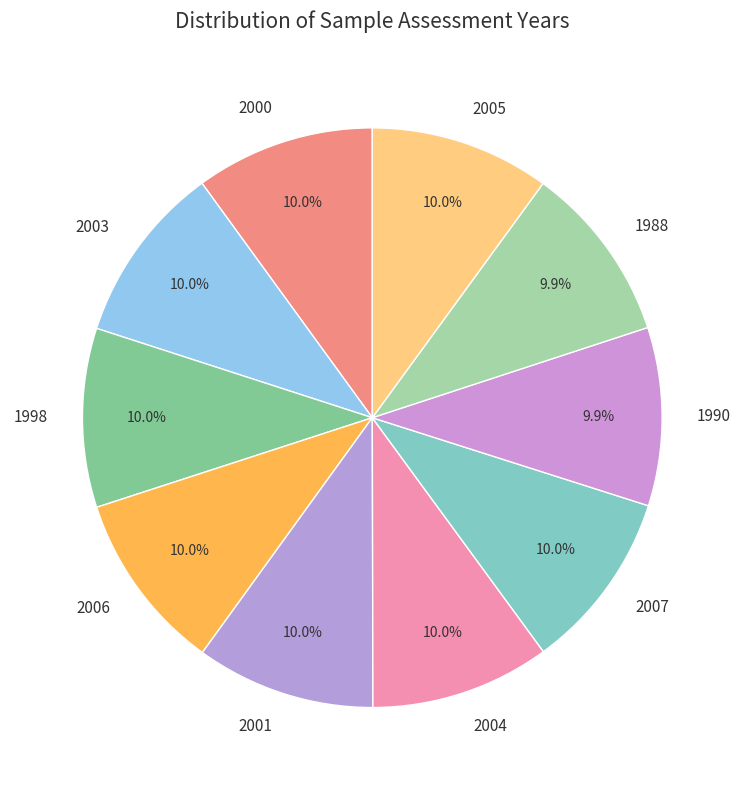

What is the ratio of the value at 1998 to the value at 2001?

1.0